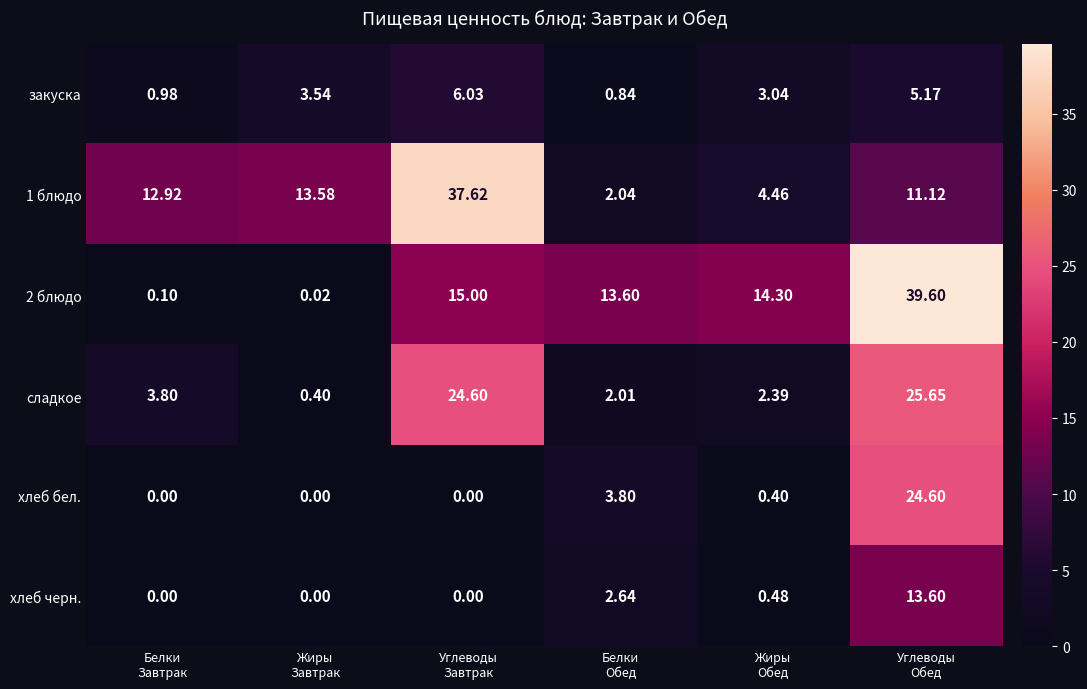

Count the number of data series in this chart.

6